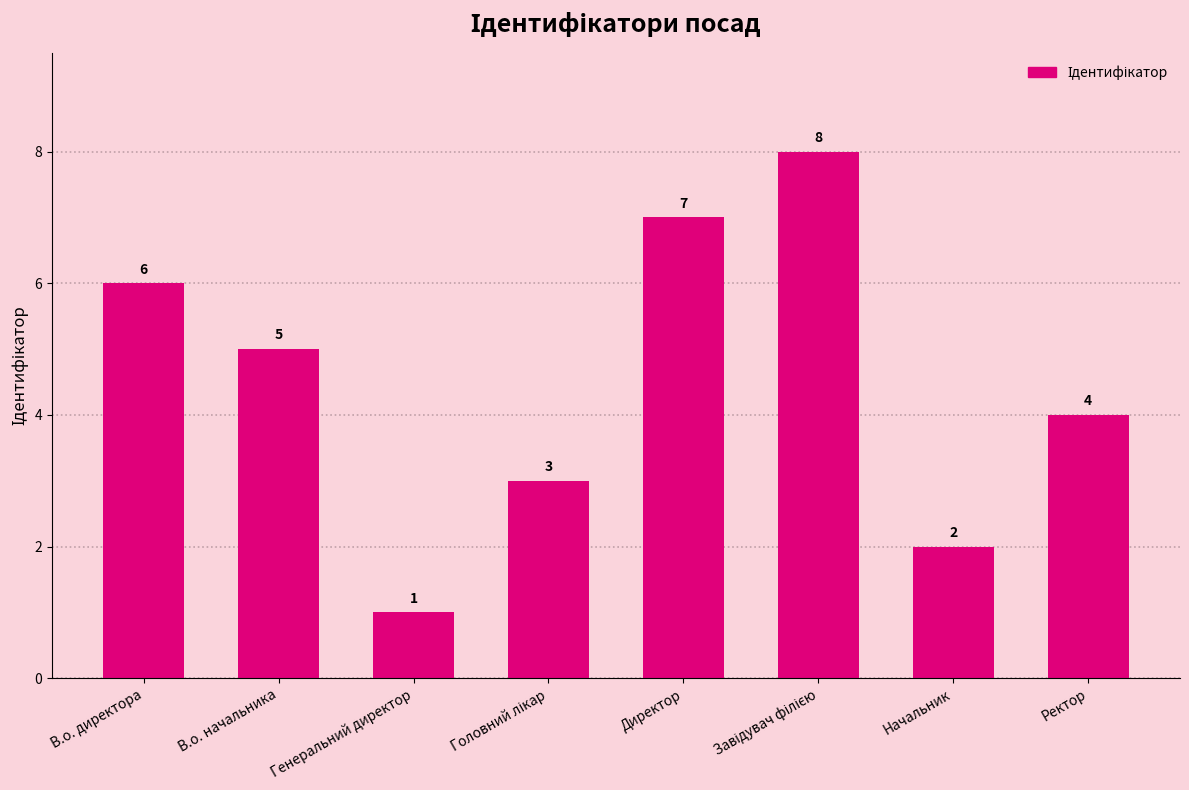

Does the chart contain stacked bars?

No